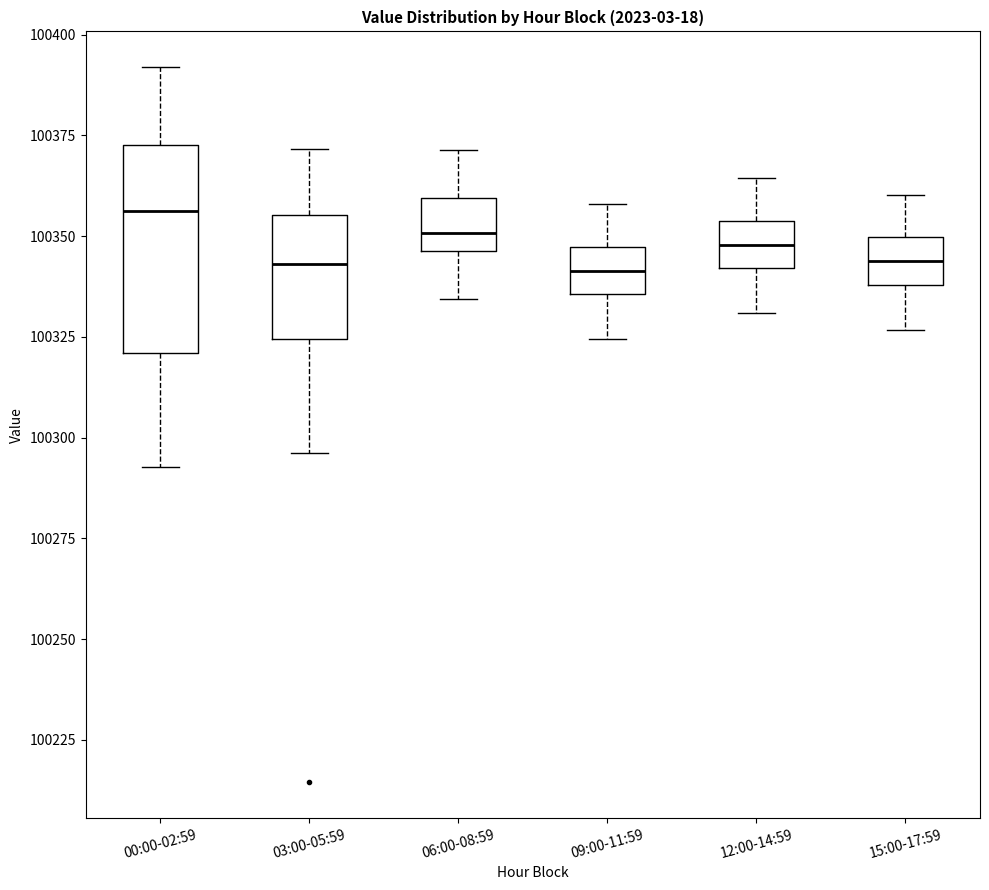

Where is the upper edge of the box for 12:00-14:59 on the y-axis? The values are not printed on the chart, so give them approximately, as read against the axis.

100355